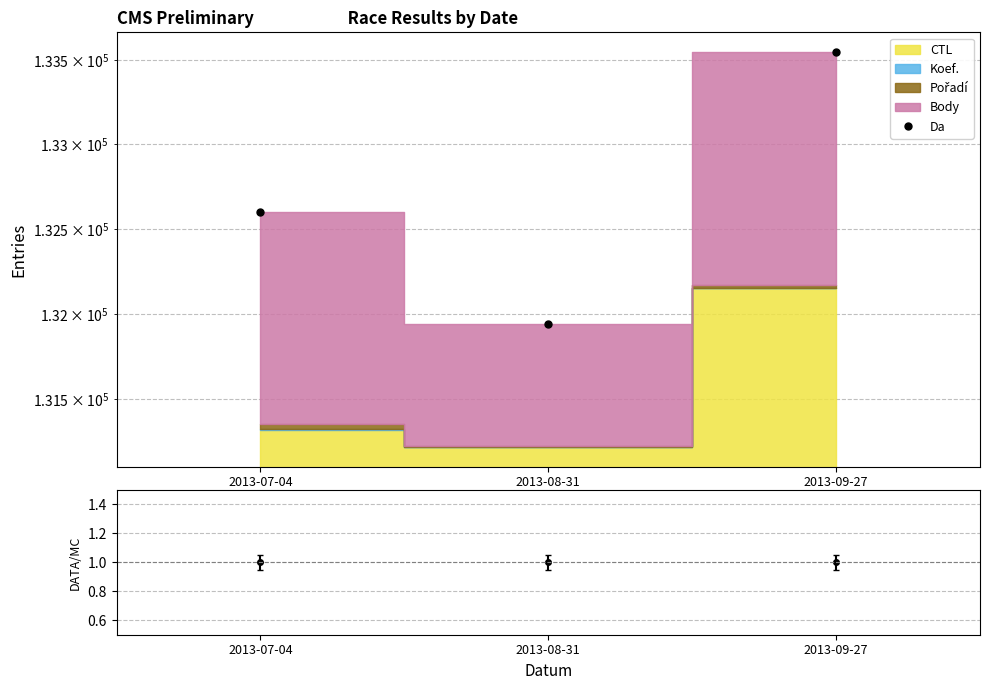

What is the greatest value displayed?

133546.0